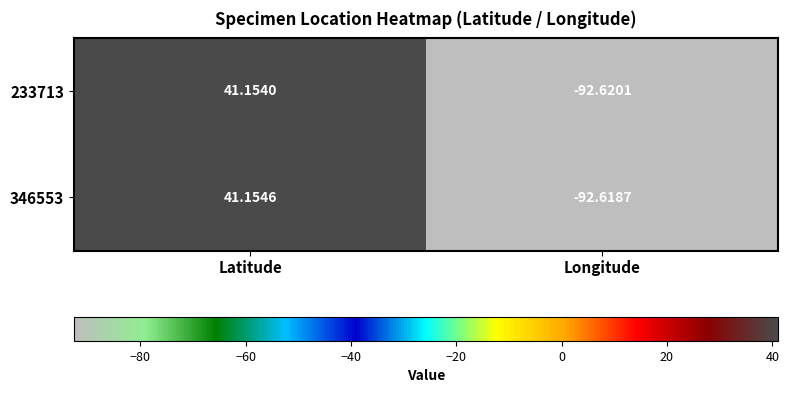

Is the value of 346553 at Longitude greater than the value of 233713 at Longitude?

Yes